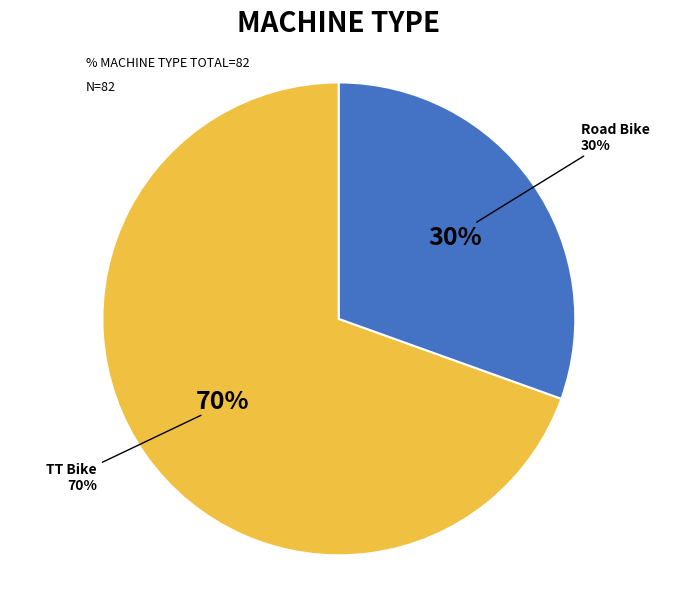

To the nearest percent, what percentage of the pie is Road Bike?

30%